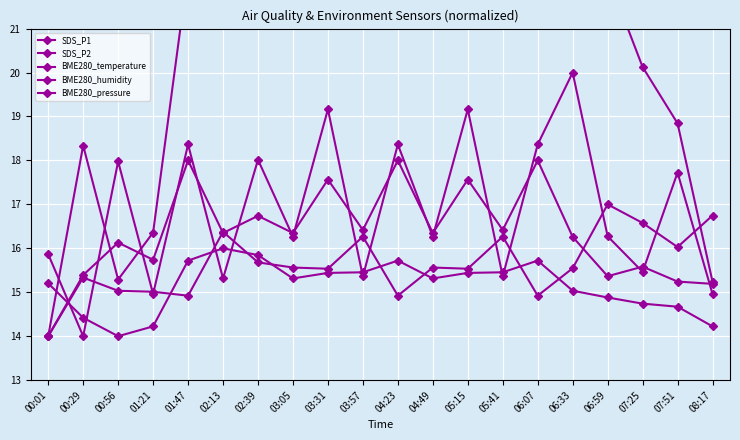

At which category does SDS_P1 reach its first local valley?

00:29